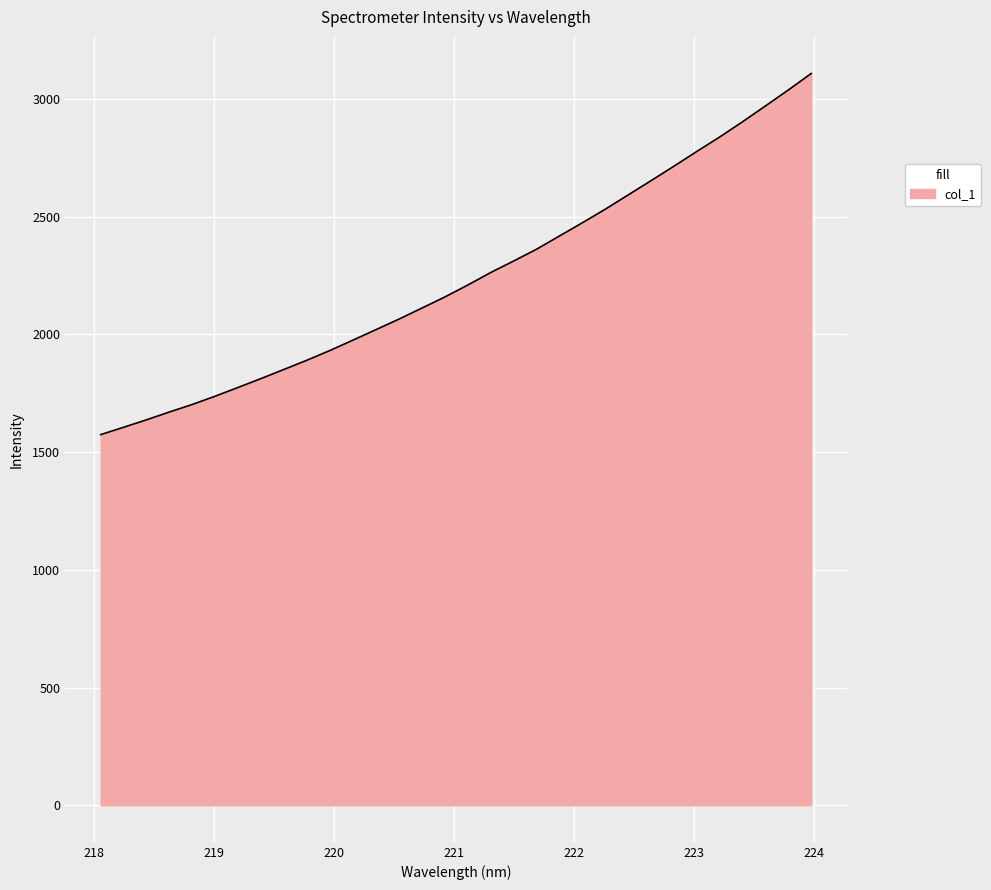

What is the smallest value displayed?

1574.2